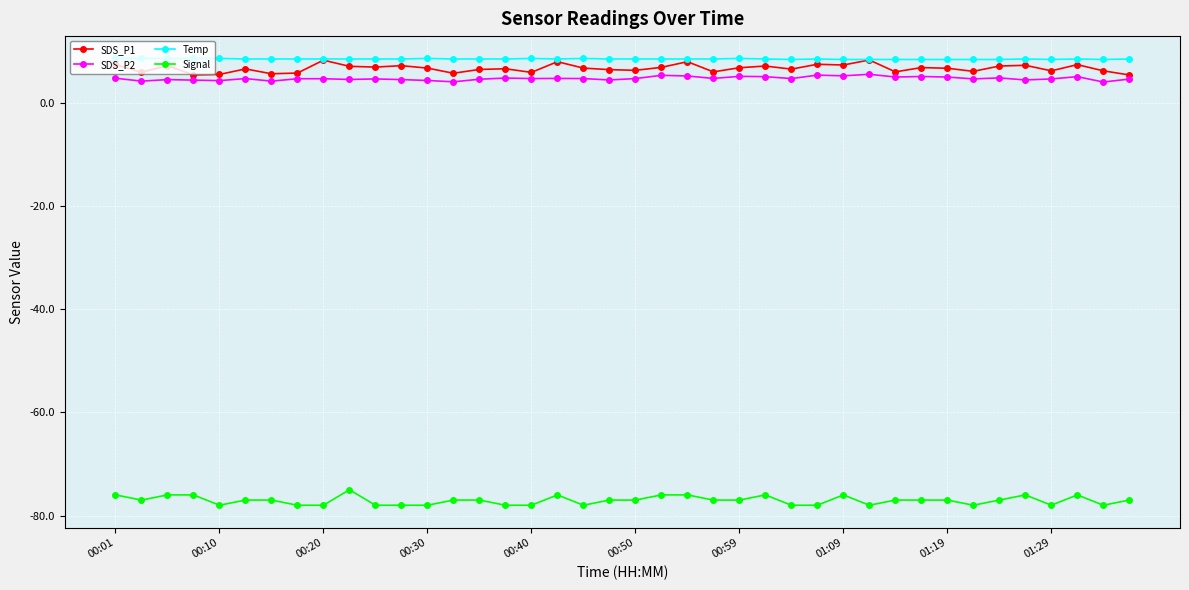

True or false: SDS_P2 and Temp intersect in this chart.

False